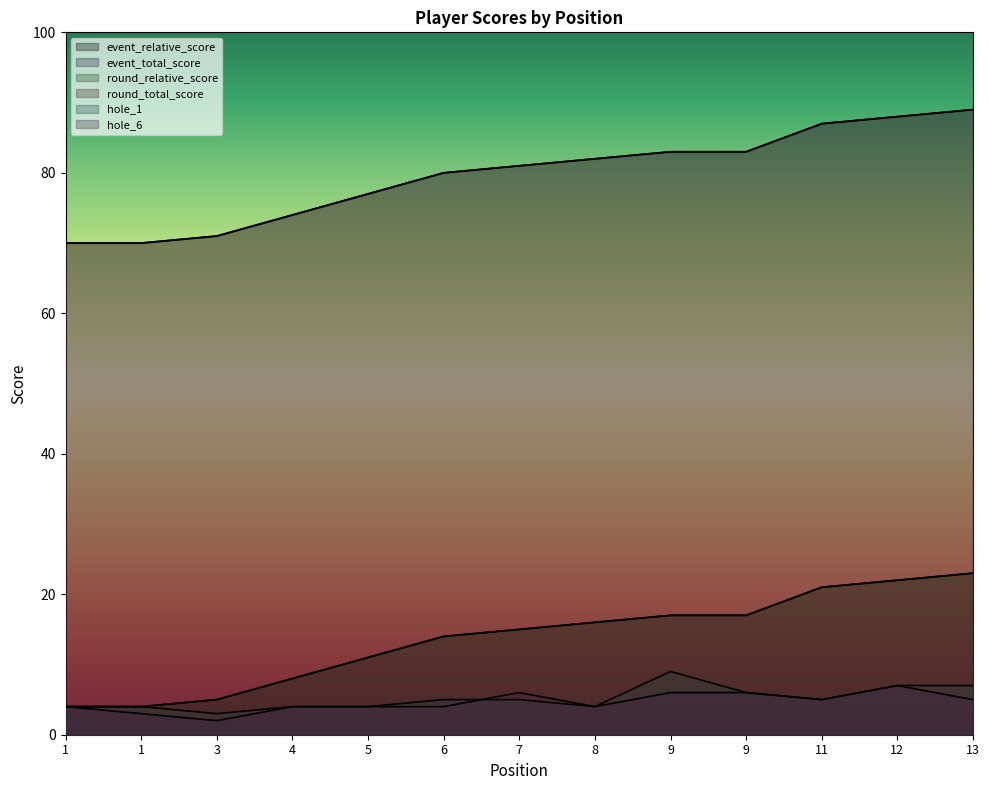

How many hole_6 values are between 4 and 6?

10